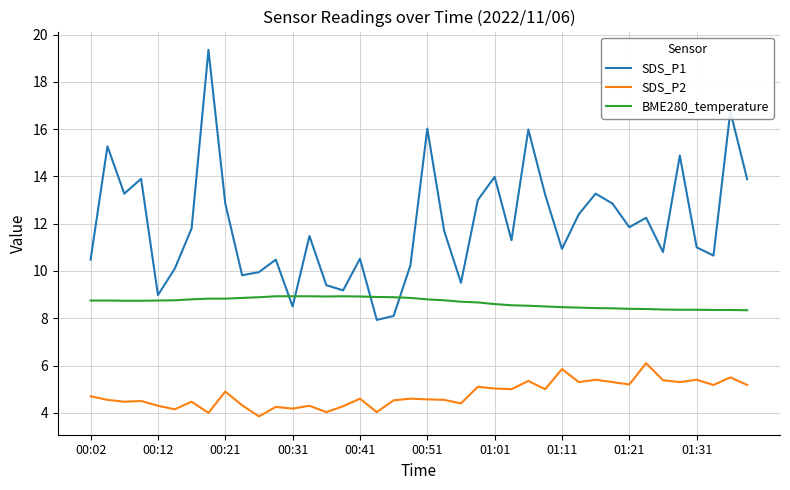

What are all the series names shown in the legend?

SDS_P1, SDS_P2, BME280_temperature